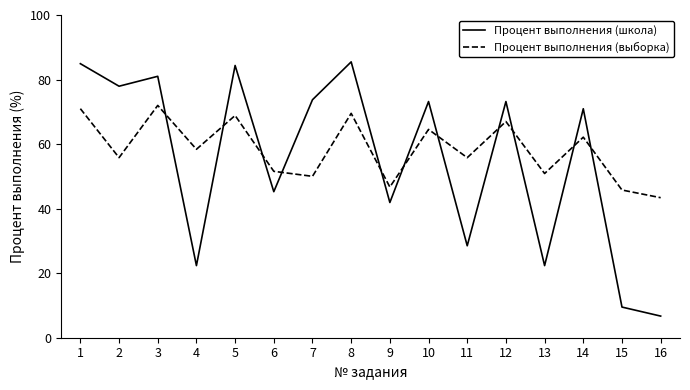

What is the spread (max minus min) of values at 5?

15.5